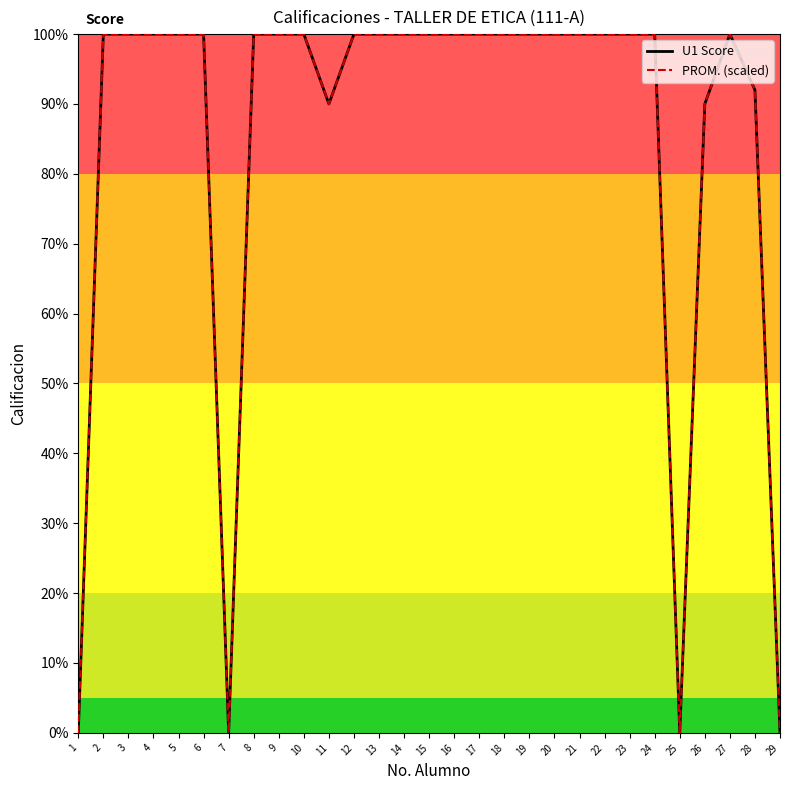

True or false: PROM. (scaled) has a value of 153 at 15.

False